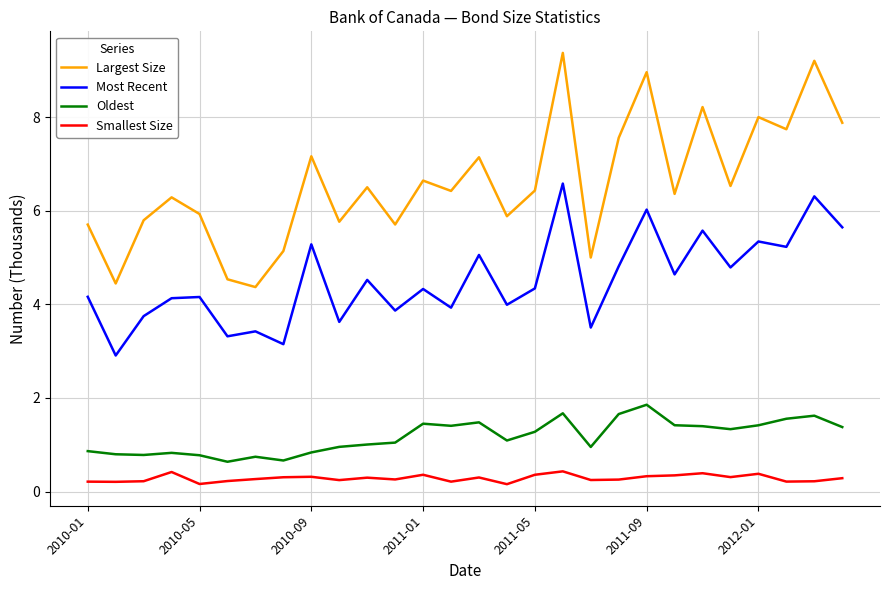

What are all the series names shown in the legend?

Largest Size, Most Recent, Oldest, Smallest Size